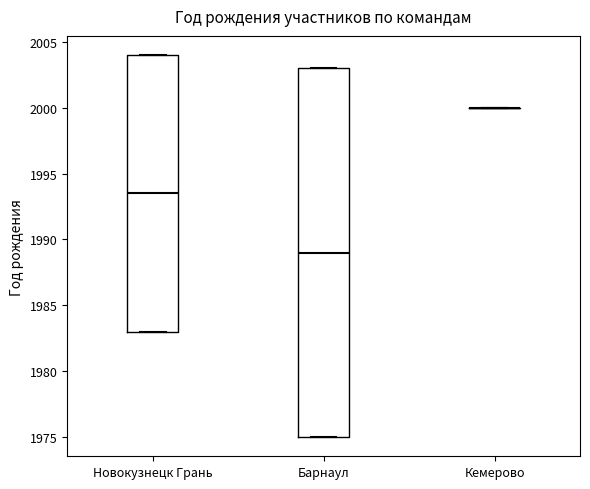

Reading left to right, transcribe this box plot: for each box, give where its median line is, the range the box spans, and where its two whiskers end, as read against the y-axis. The values are not printed on the chart, so give them approximately, as read against the axis.

Новокузнецк Грань: median 1993.5, box 1983.0 to 2004.0, whiskers 1983.0 to 2004.0
Барнаул: median 1989.0, box 1975.0 to 2003.0, whiskers 1975.0 to 2003.0
Кемерово: box collapsed to a line at 2000.0, whiskers 2000.0 to 2000.0